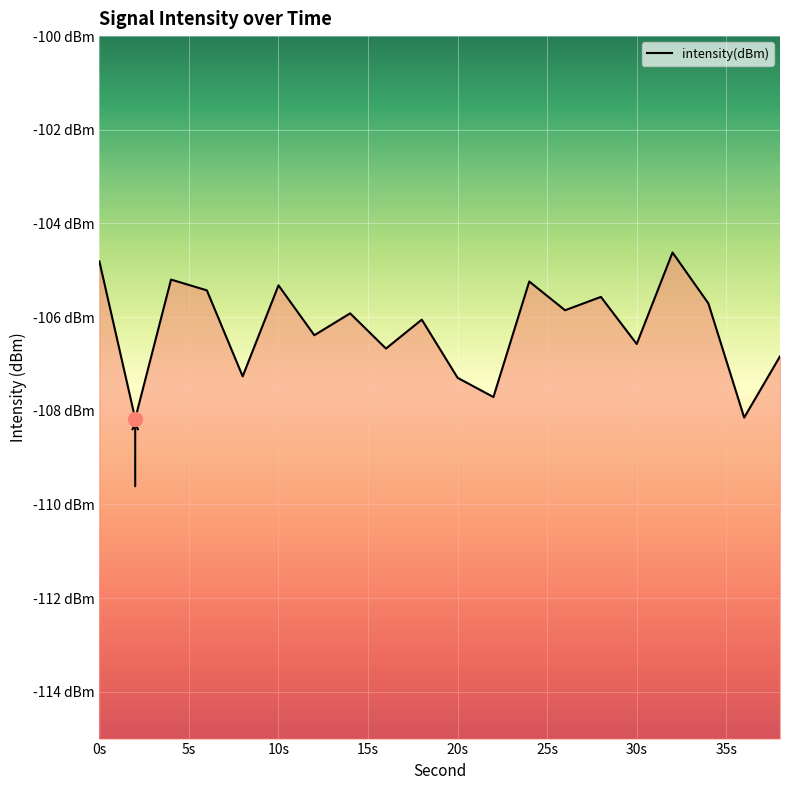

What is the value of the 8th point from the left?

-105.9